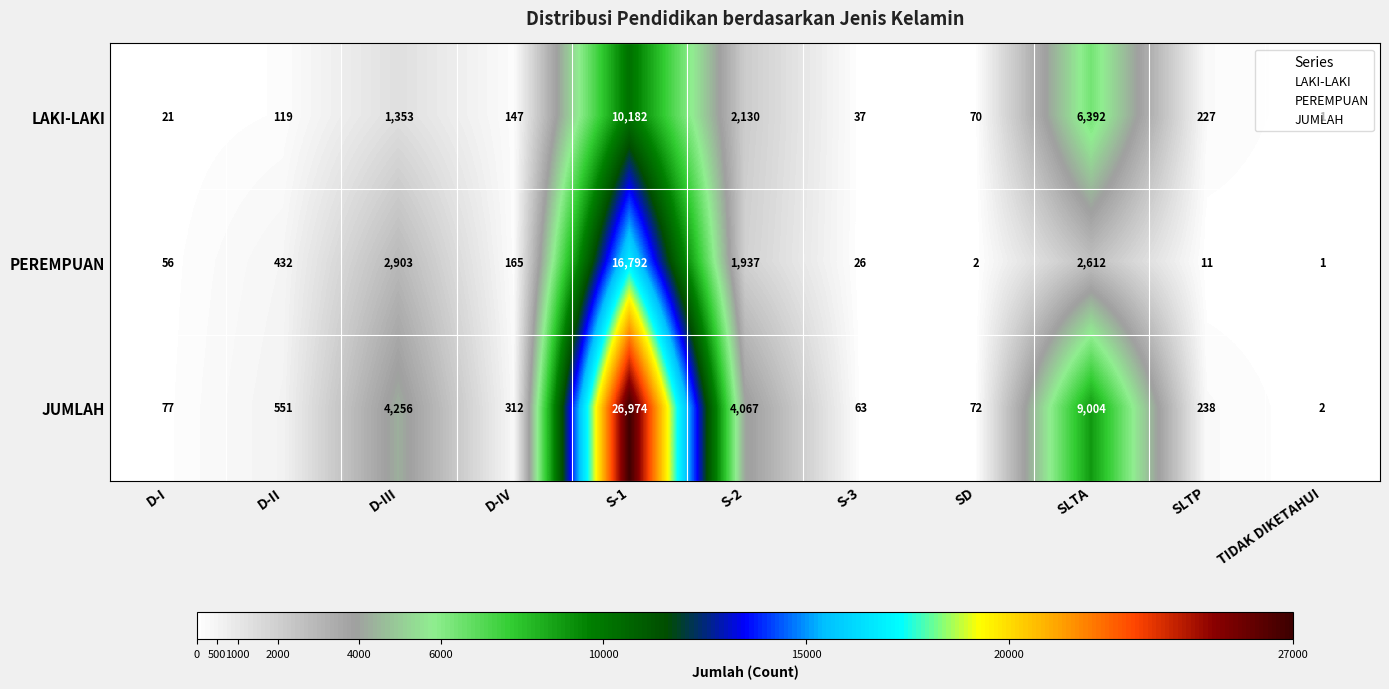

At which category is the sum across all series the highest?

S-1